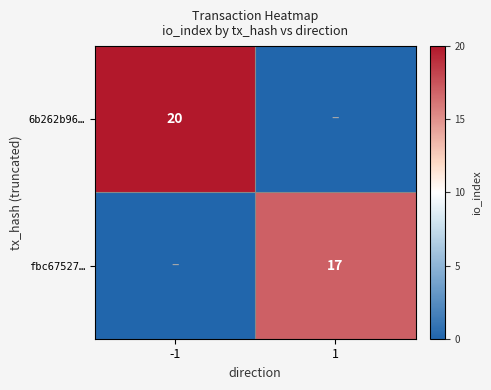

Is it true that 6b262b96… equals 20 at -1?

True